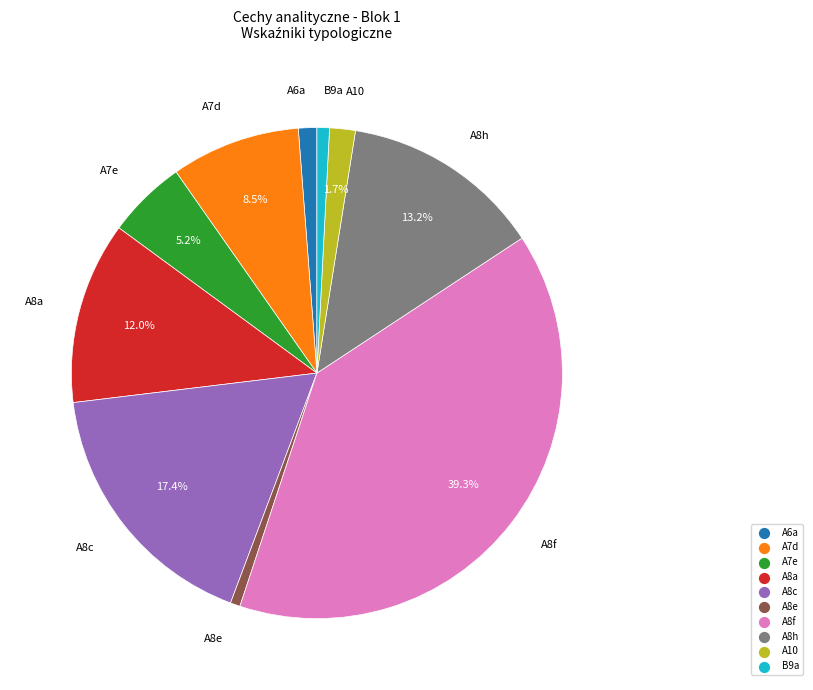

Does A8f represent more than half of the total?

No